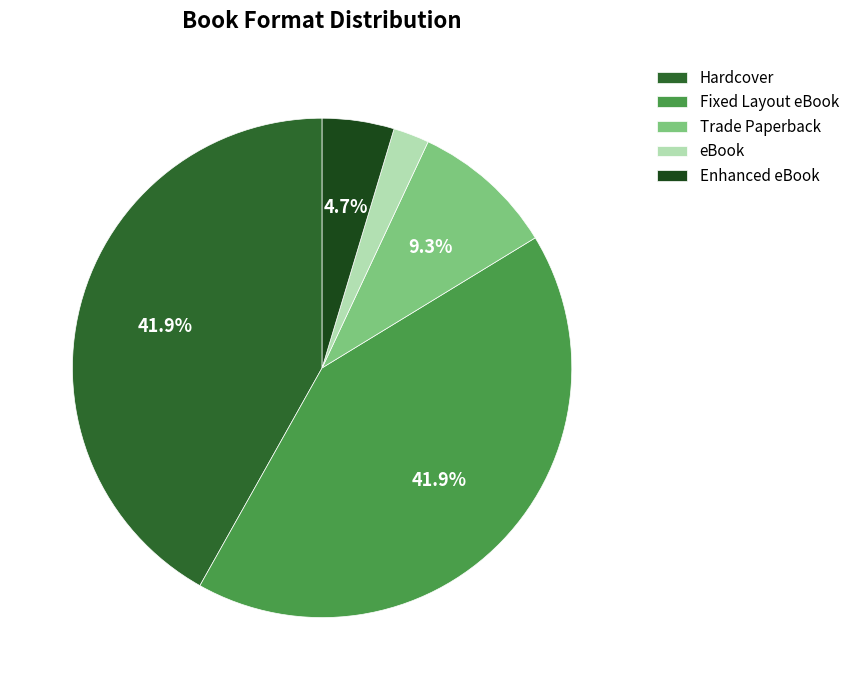

How many slices are in this pie chart?

5